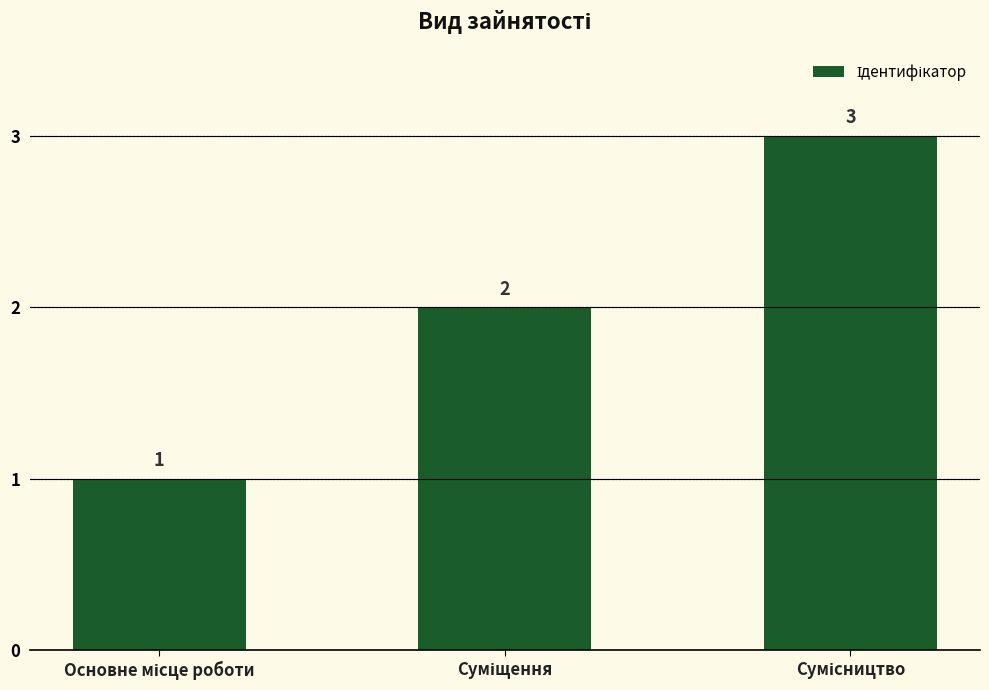

What is the value of the 1st bar from the left?

1